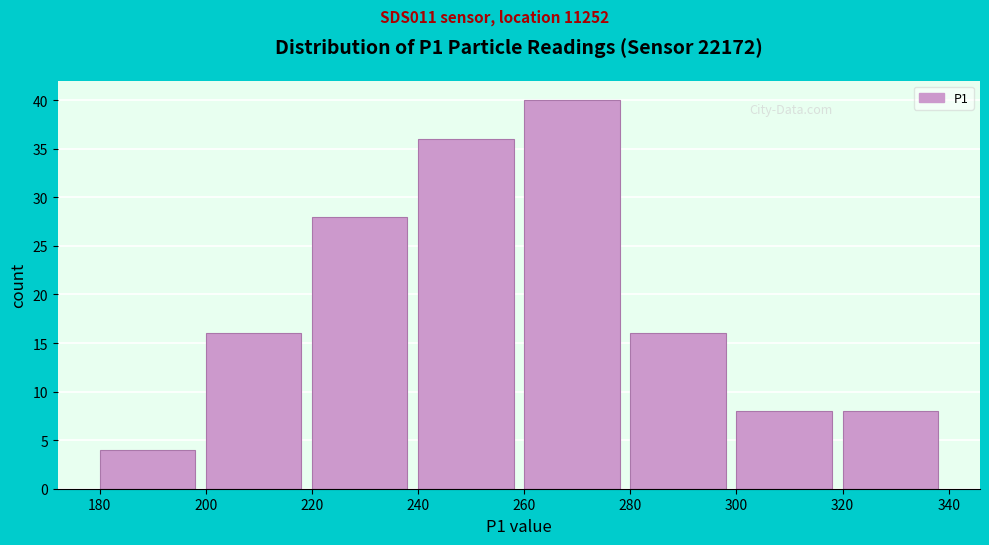

Reading left to right, transcribe this chart: for each bar, give the range it covers on the x-axis and its height. The values are not printed on the chart, so give them approximately, as read against the axis.

180 to 200: 4
200 to 220: 16
220 to 240: 28
240 to 260: 36
260 to 280: 40
280 to 300: 16
300 to 320: 8
320 to 340: 8